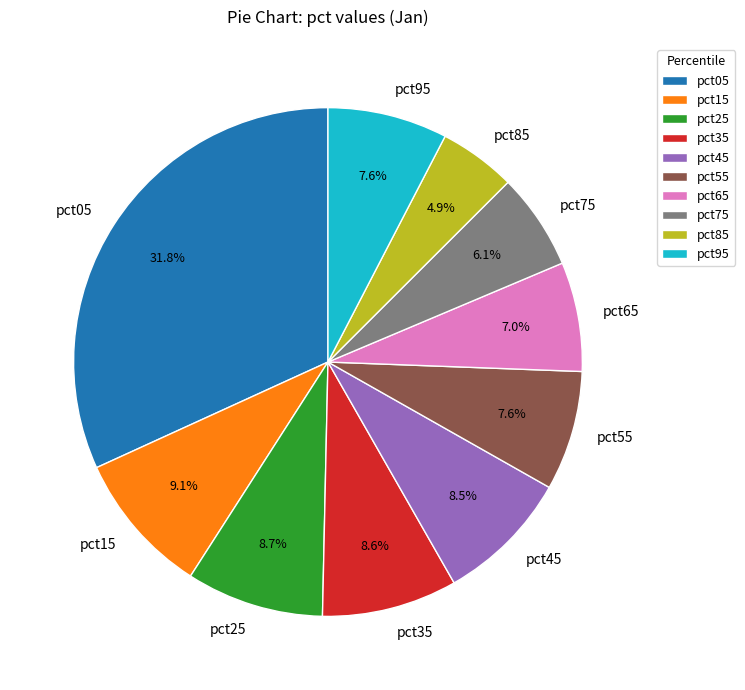

What is the largest slice in the pie chart?

pct05